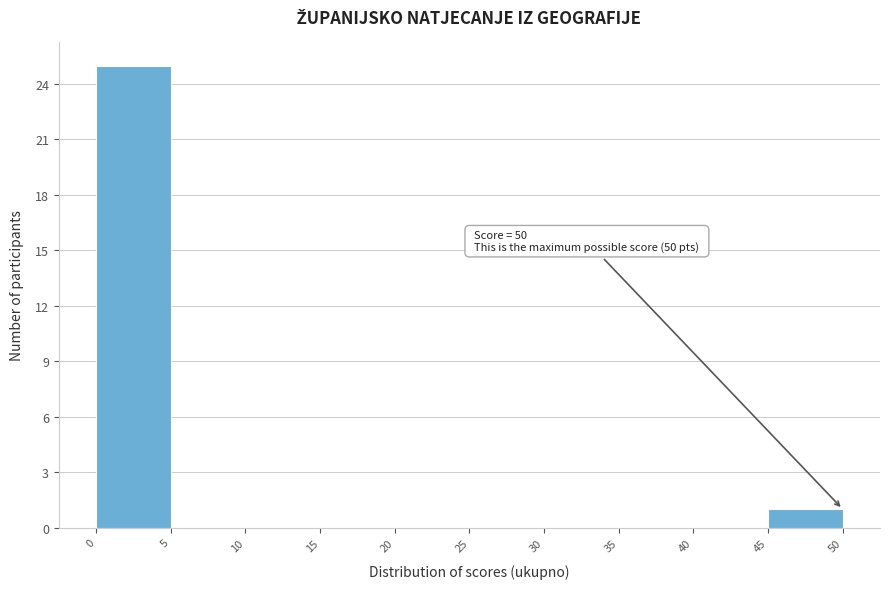

Over which range of the x-axis is the bar tallest?

0 to 5